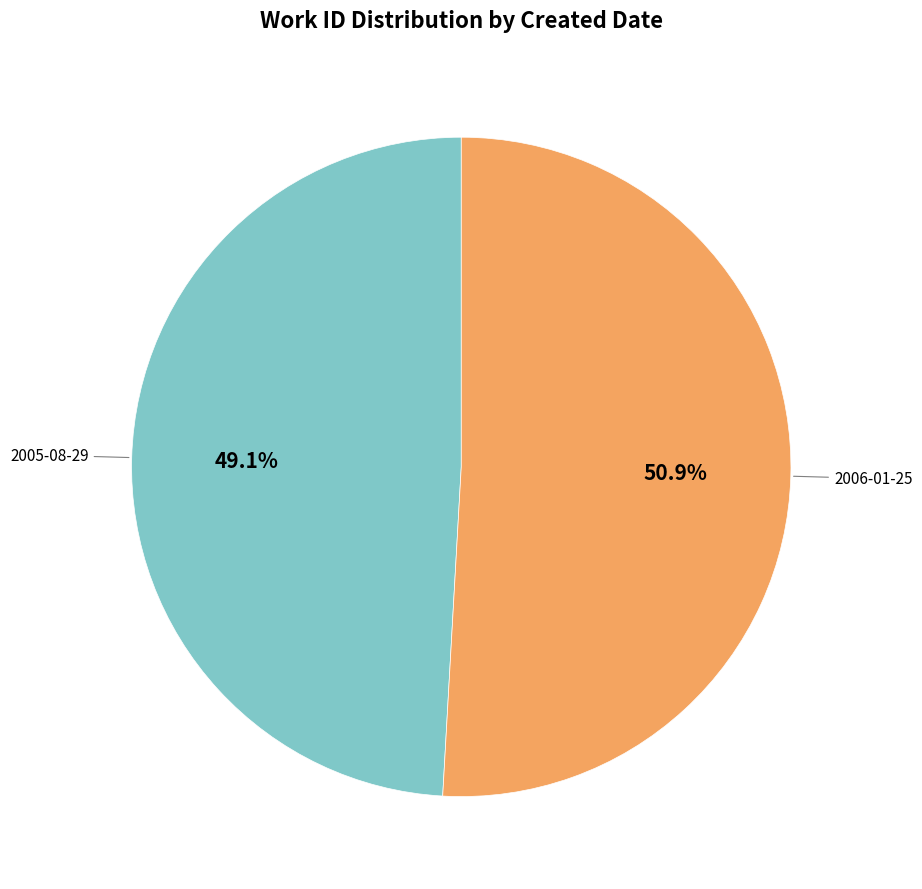

Is there a majority slice in this chart?

Yes